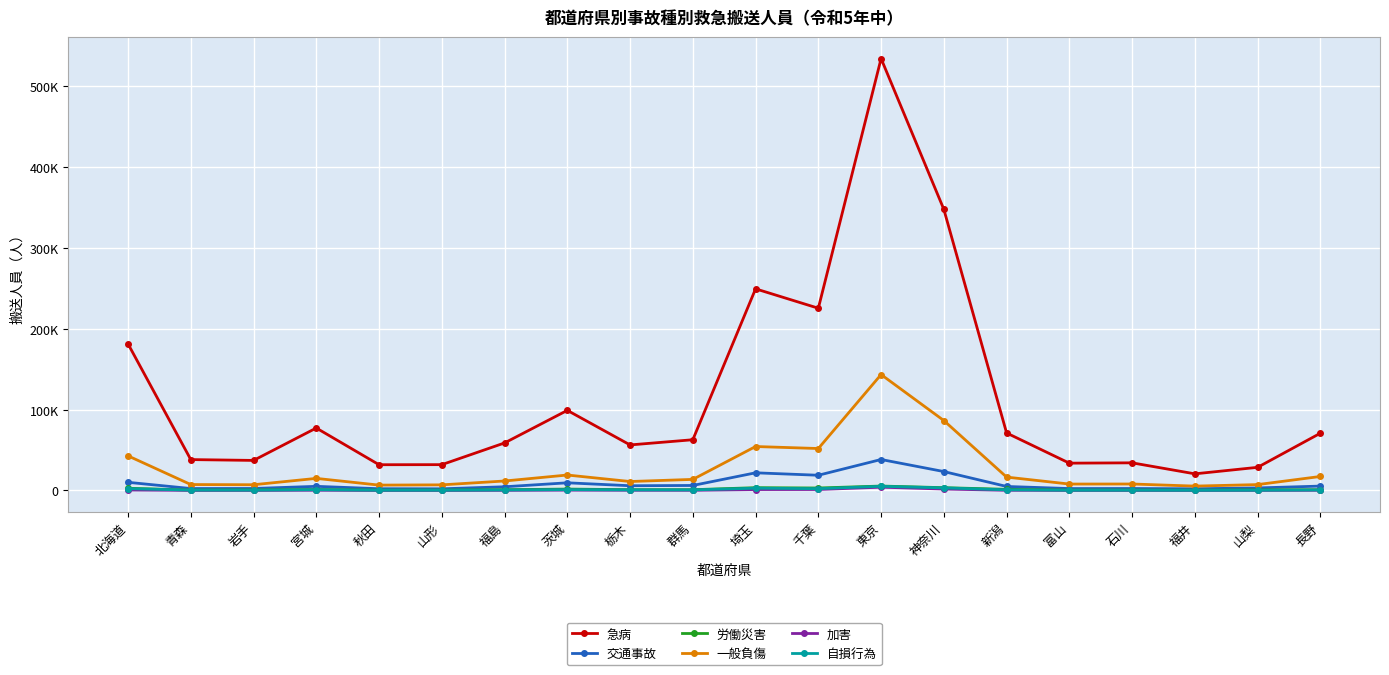

Is this an area chart (filled region under the line)?

No